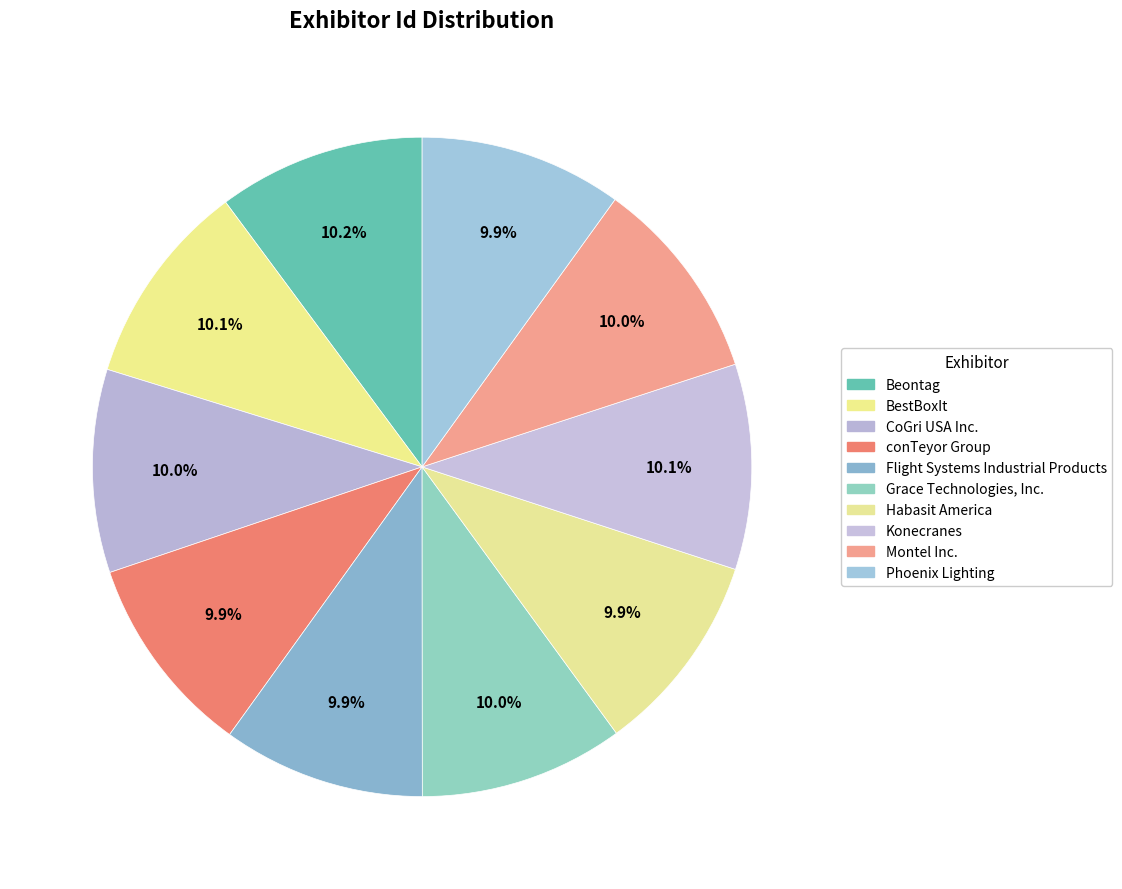

Which category has the smallest portion of the pie?

conTeyor Group